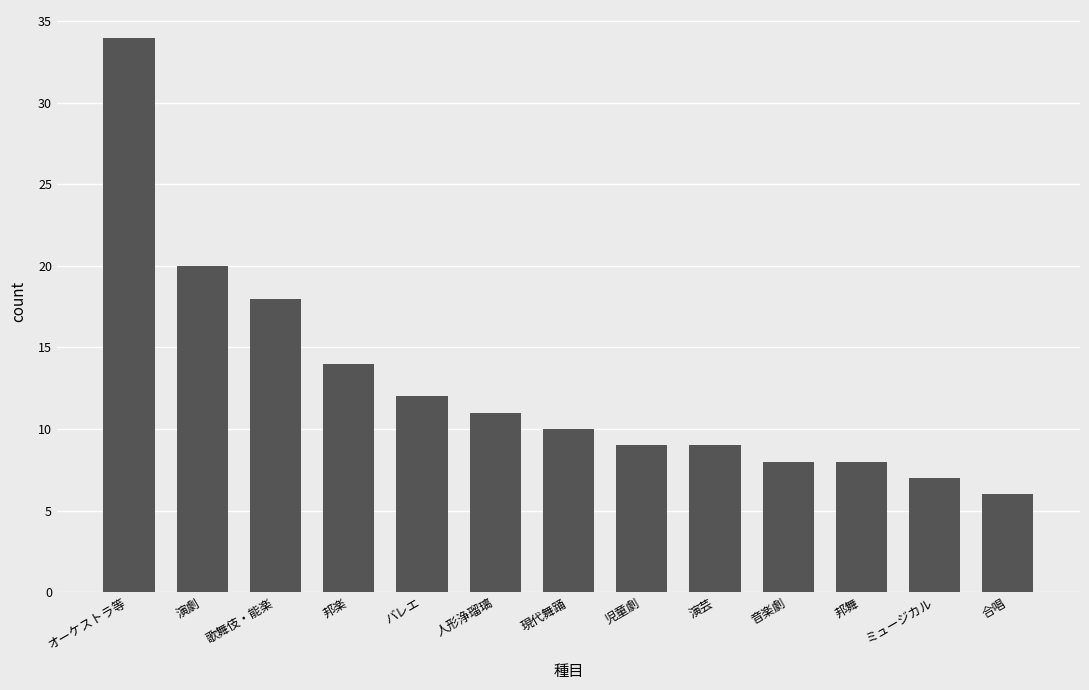

What is the maximum value shown in the chart?

34